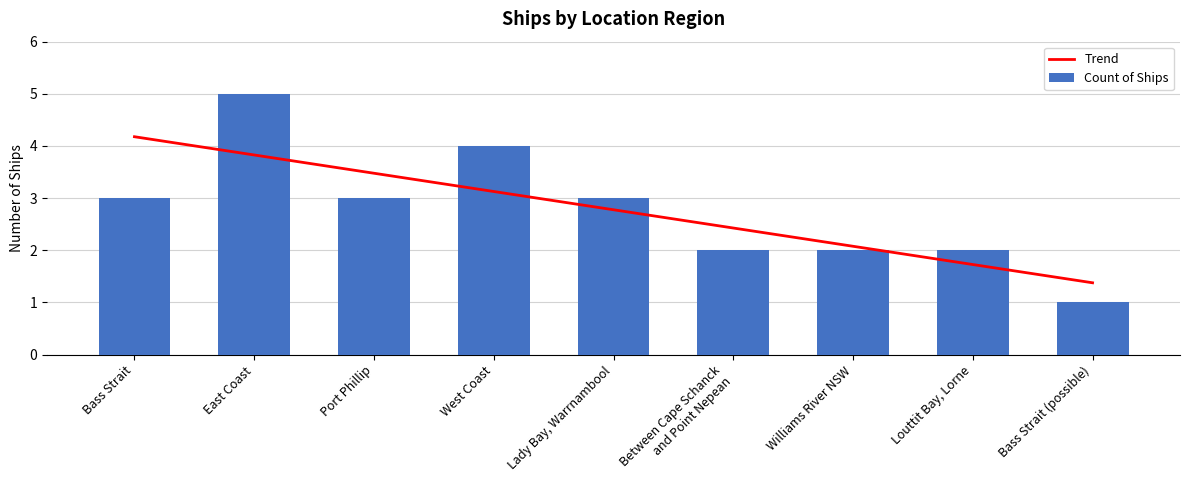

How many data points in Trend are above 2?

7